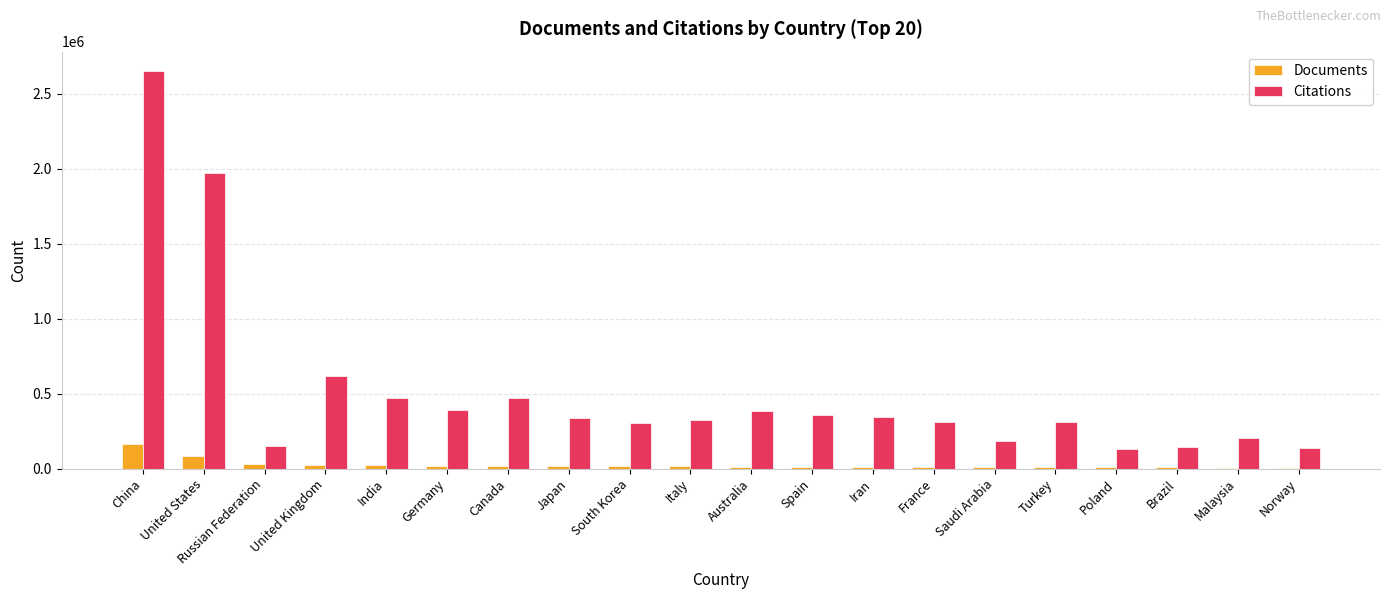

Between India and Australia, which series saw the biggest shift?

Citations